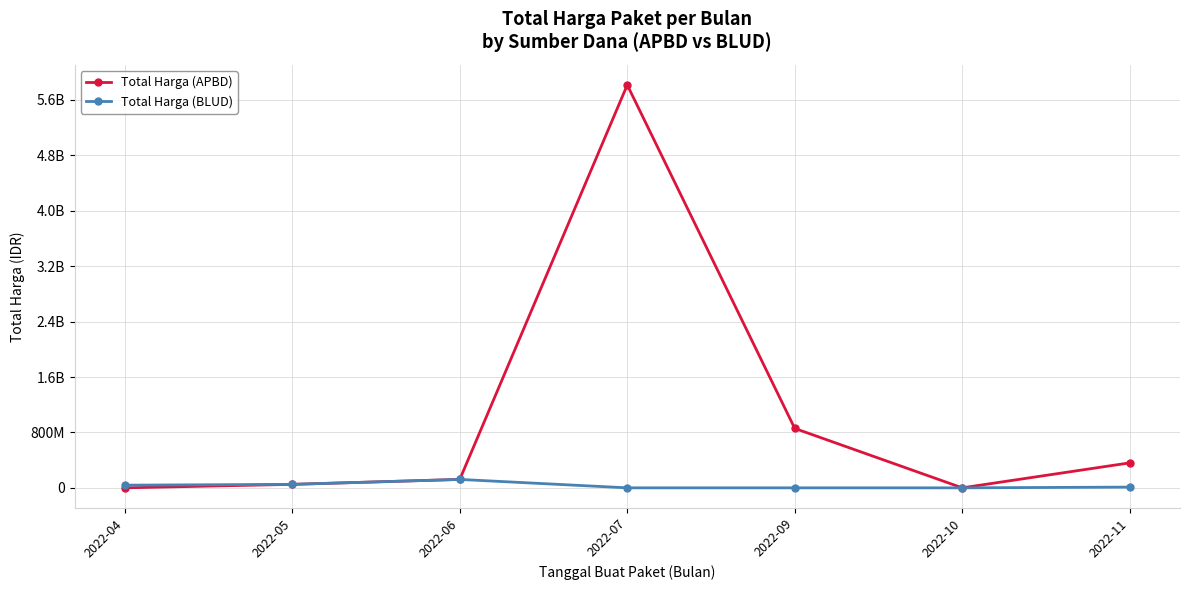

Does the chart have visible grid lines?

Yes